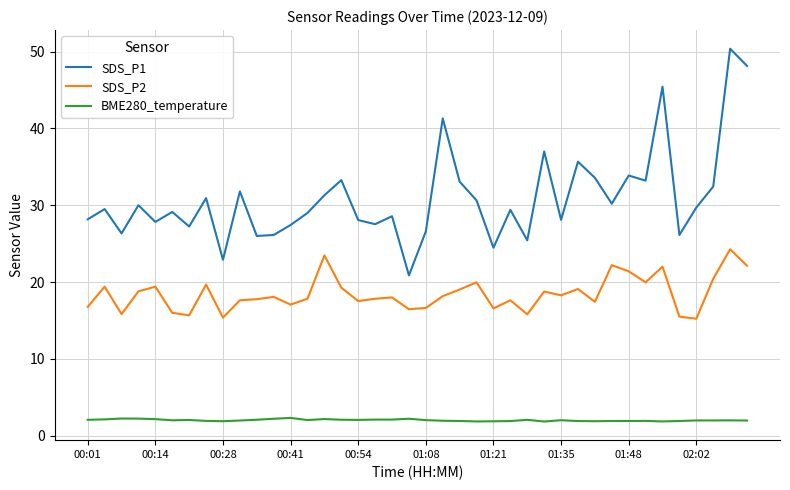

Which series has the largest total across all categories?

SDS_P1